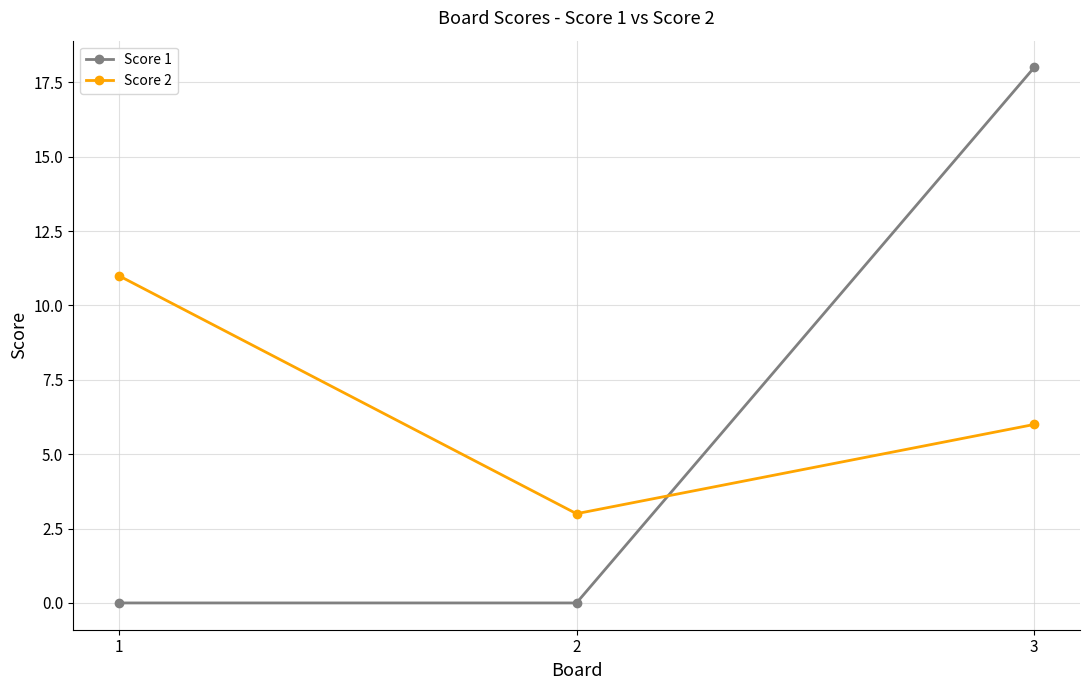

Count the Score 1 values in the range 0 to 18.

3